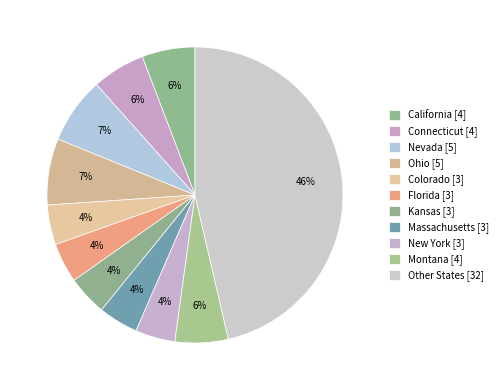

To the nearest percent, what is the average slice percentage?

9%